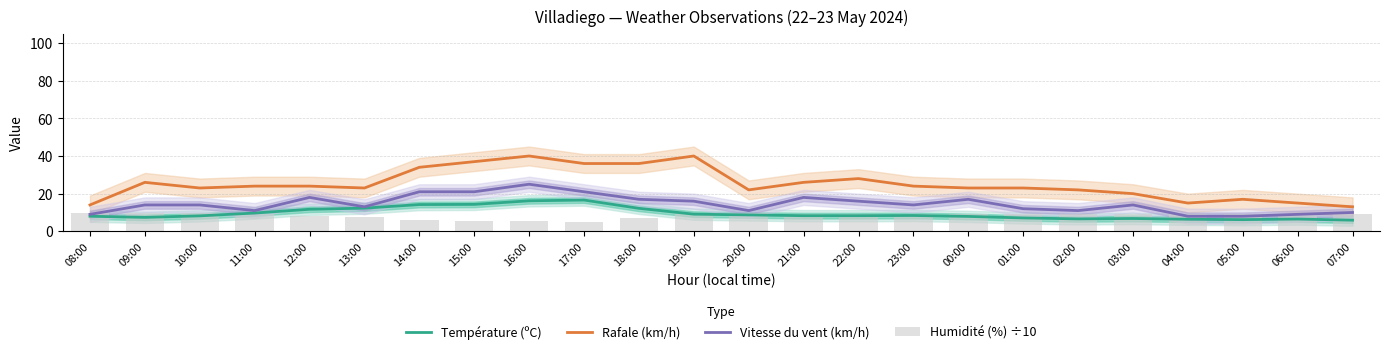

What is the lowest value of the Température (ºC) series?

5.9